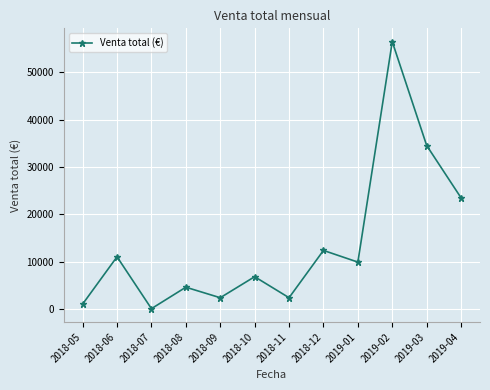

How many interior local peaks (higher than both neighbors) does the data have?

5